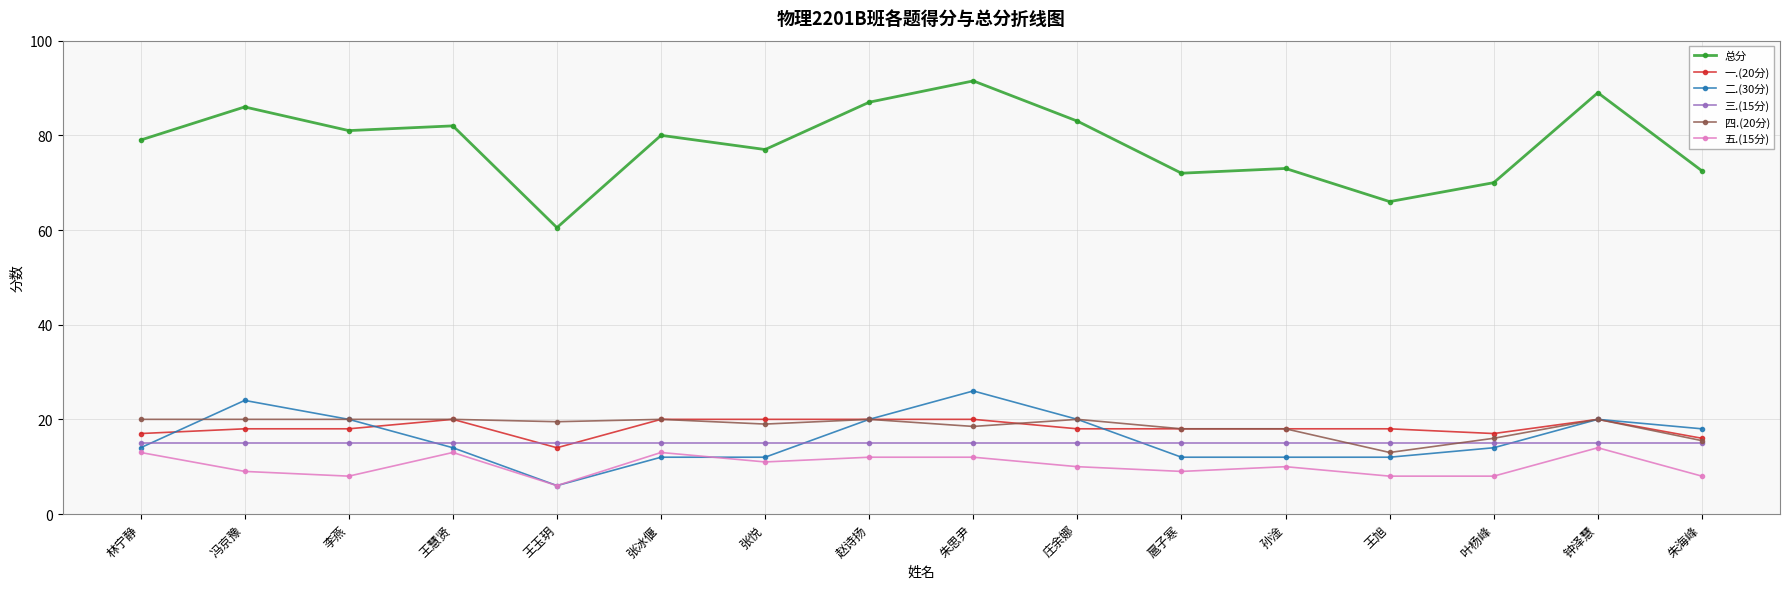

After their last crossing, which series has the higher values: 一.(20分) or 三.(15分)?

一.(20分)